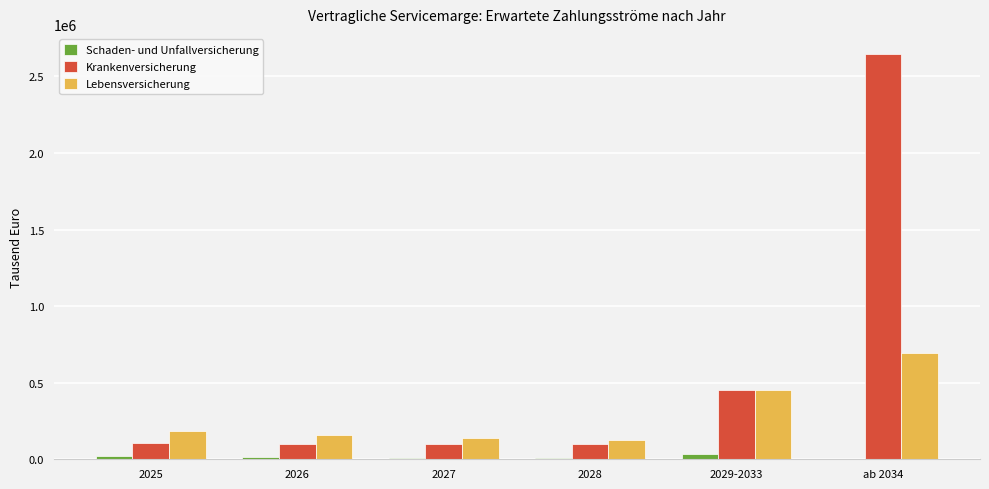

Between 2026 and 2029-2033, which series saw the biggest shift?

Krankenversicherung